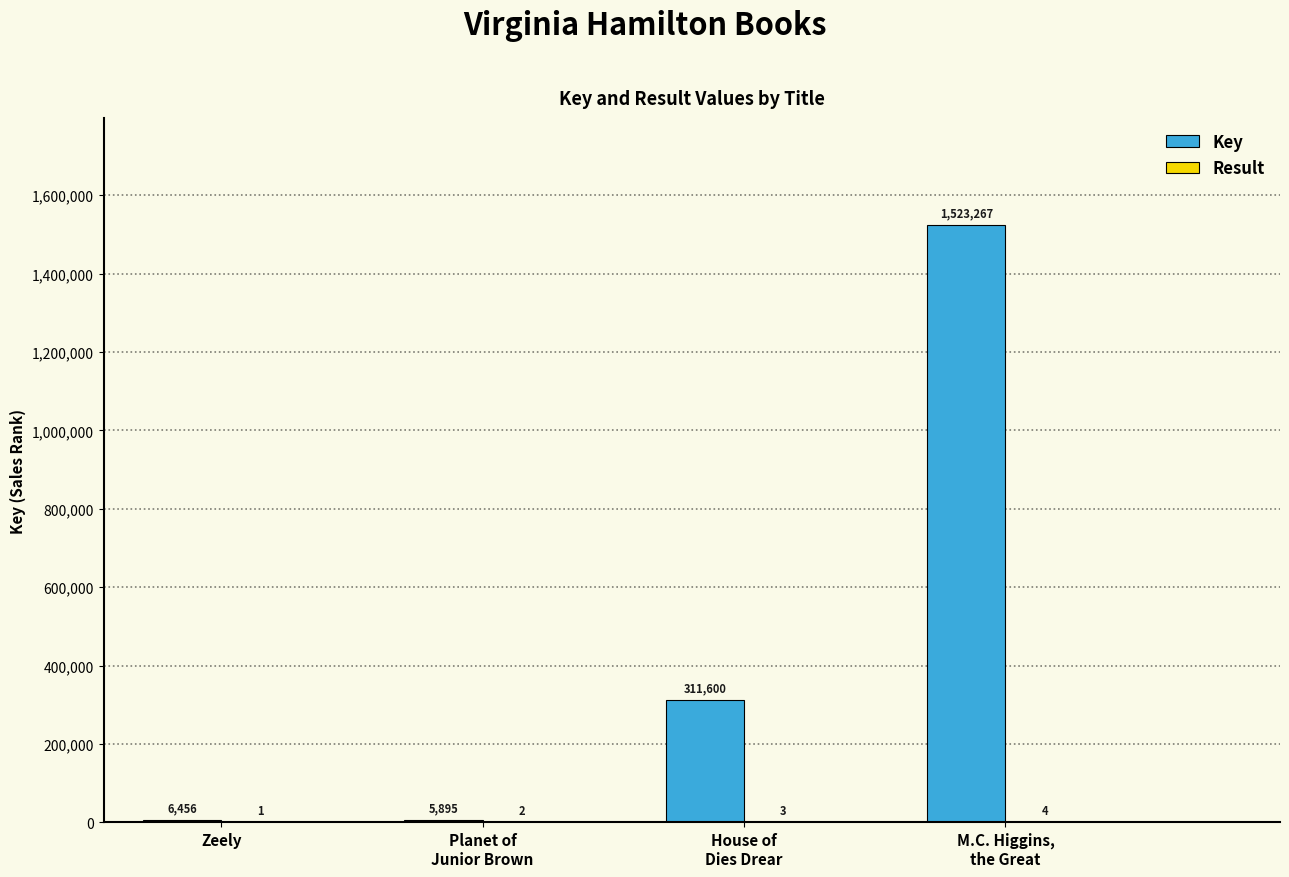

Which series has the largest total across all categories?

Key